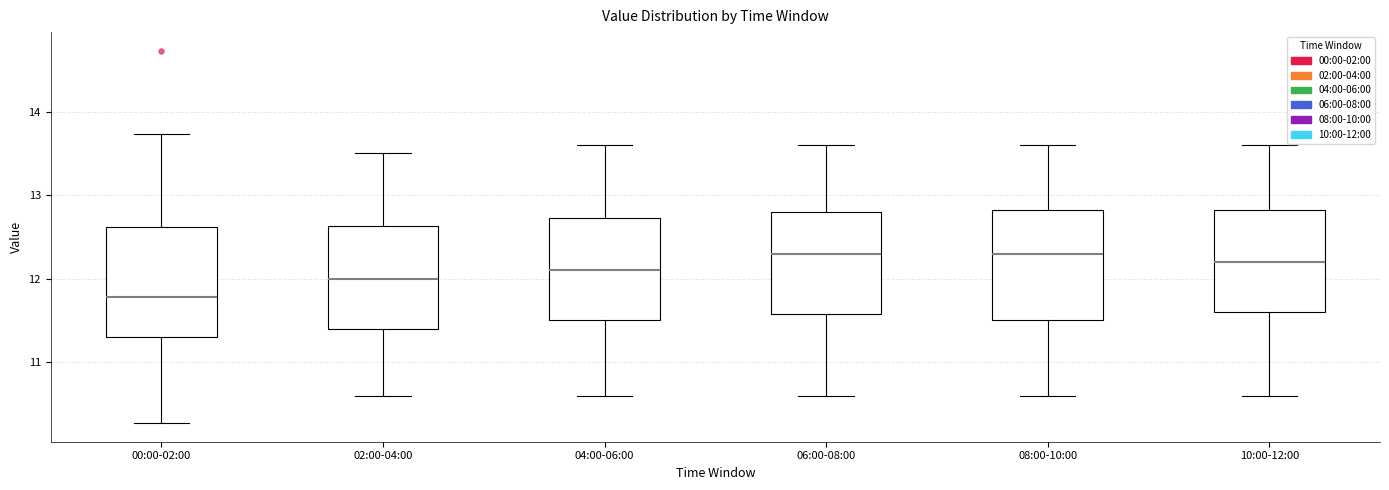

Where is the lower edge of the box for 08:00-10:00 on the y-axis? The values are not printed on the chart, so give them approximately, as read against the axis.

11.5